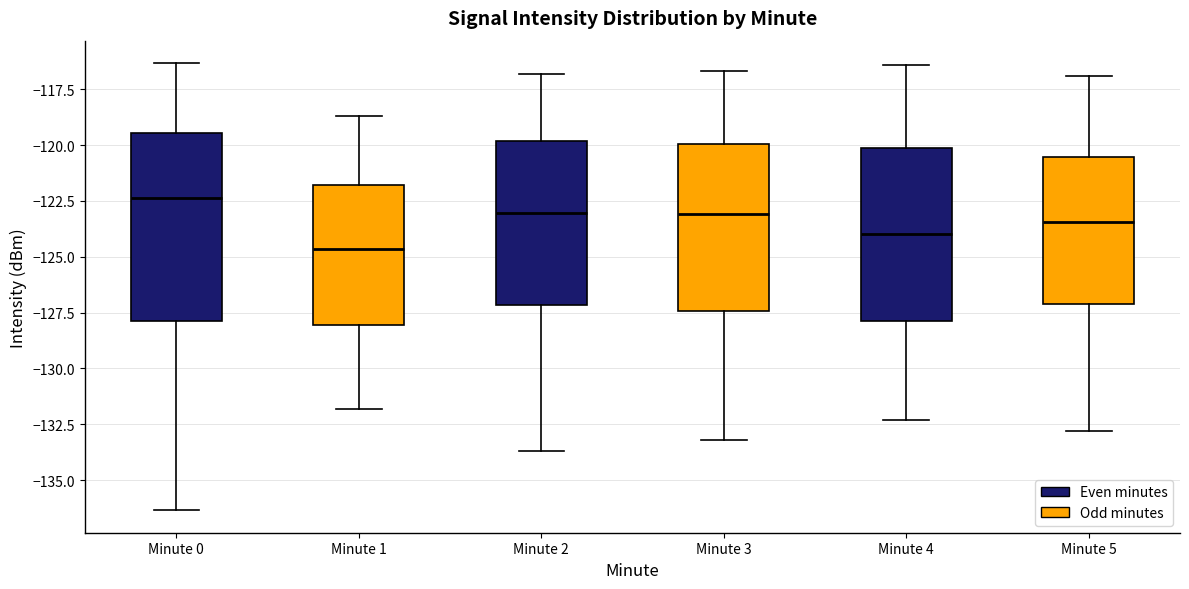

Which box's median line is the highest?

Minute 0